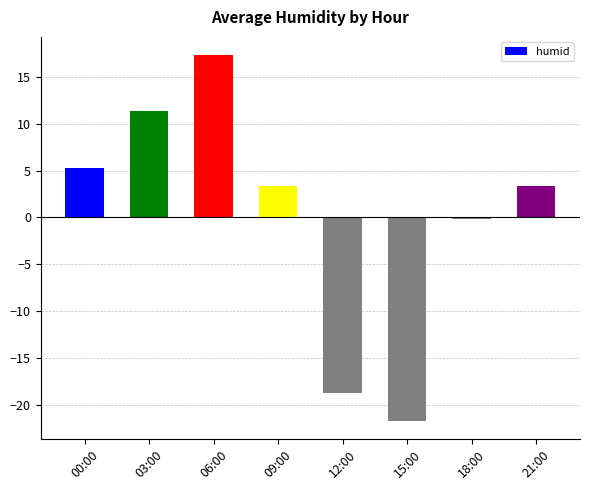

Reading right to left, what are all the values shown in this chart?

3.3	-0.2	-21.7	-18.7	3.3	17.3	11.3	5.3